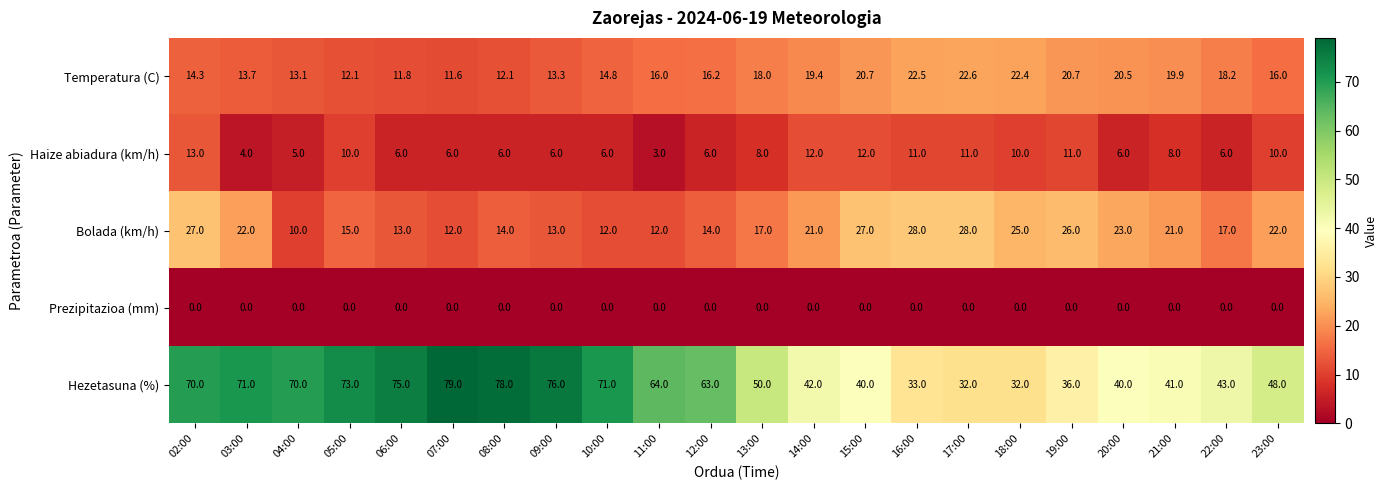

What is the spread (max minus min) of values at 10:00?

71.0